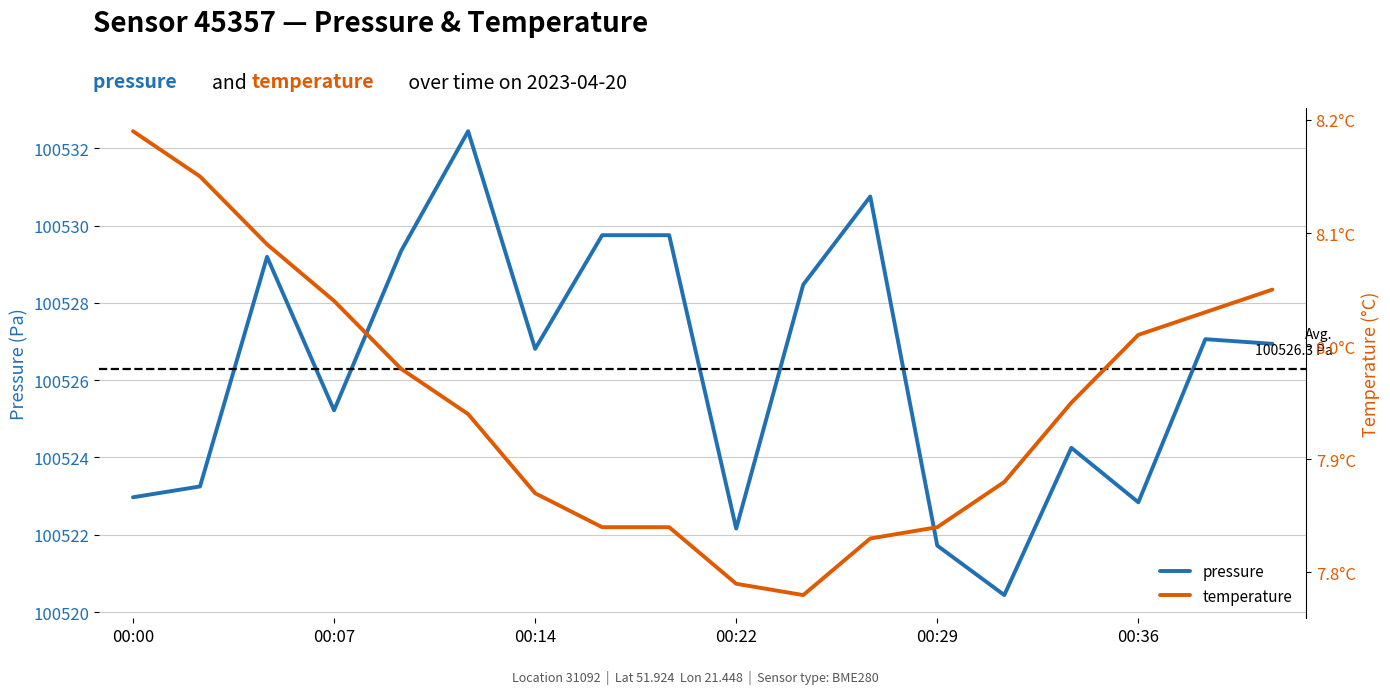

What is the value of the temperature point at the 14th from the left?

7.9